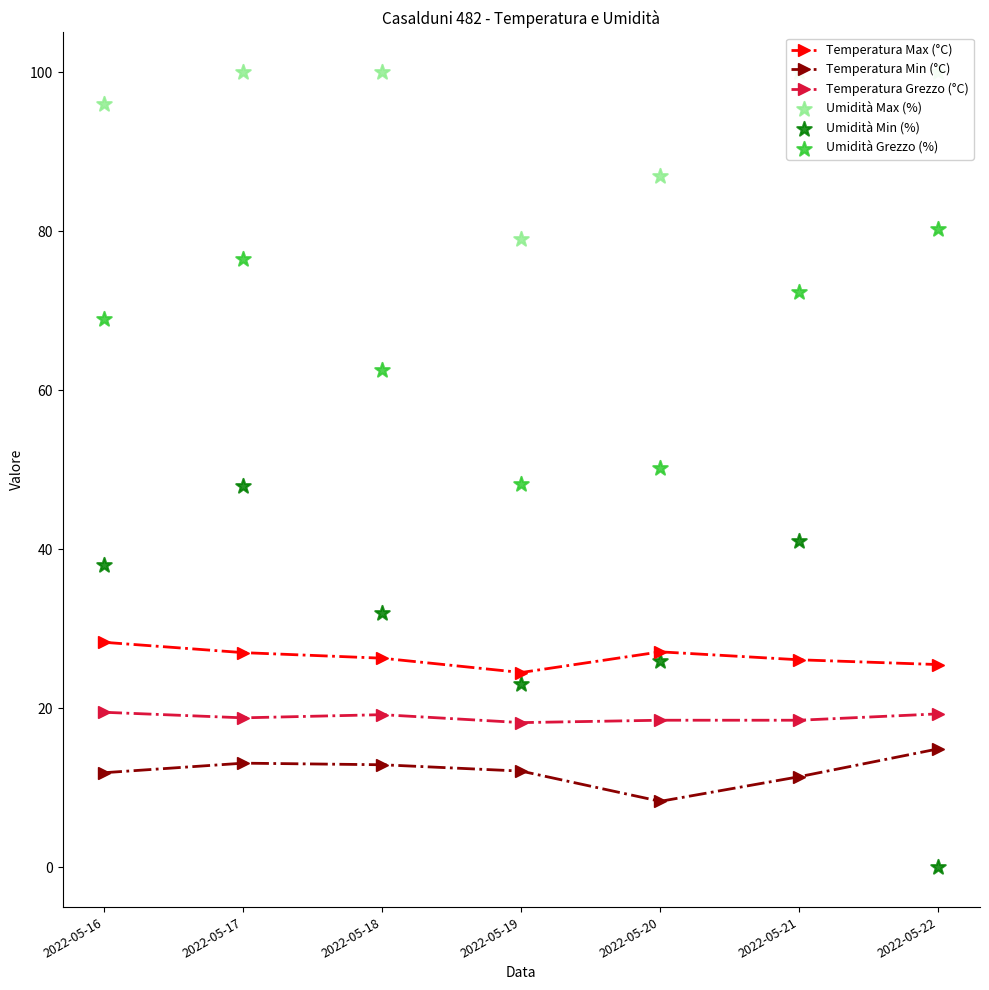

At which category is the sum across all series the highest?

2022-05-17